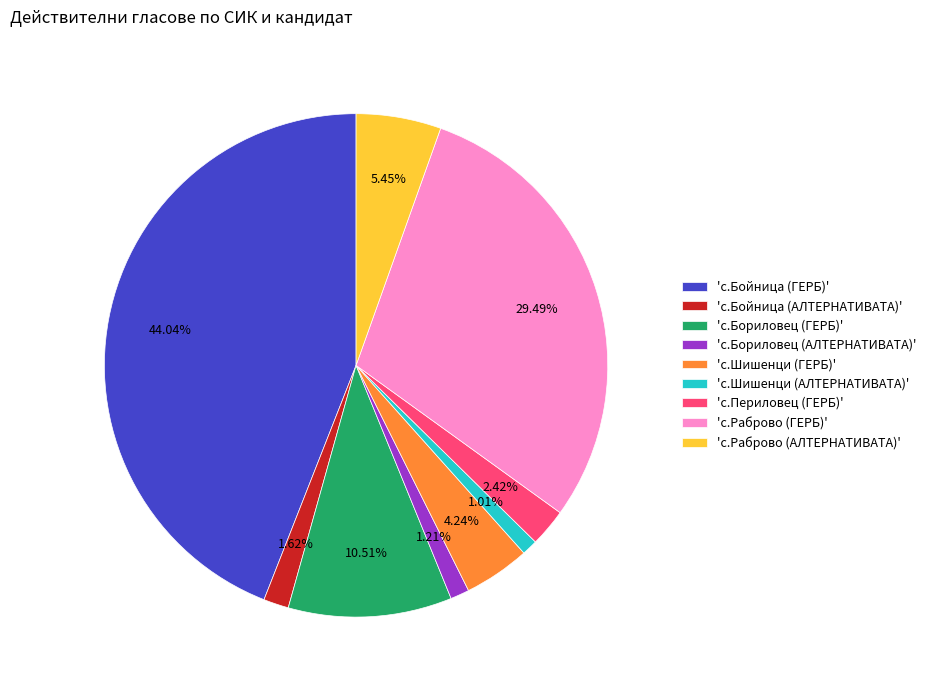

What is the ratio of the value at 'с.Раброво (АЛТЕРНАТИВАТА)' to the value at 'с.Периловец (ГЕРБ)'?

2.3